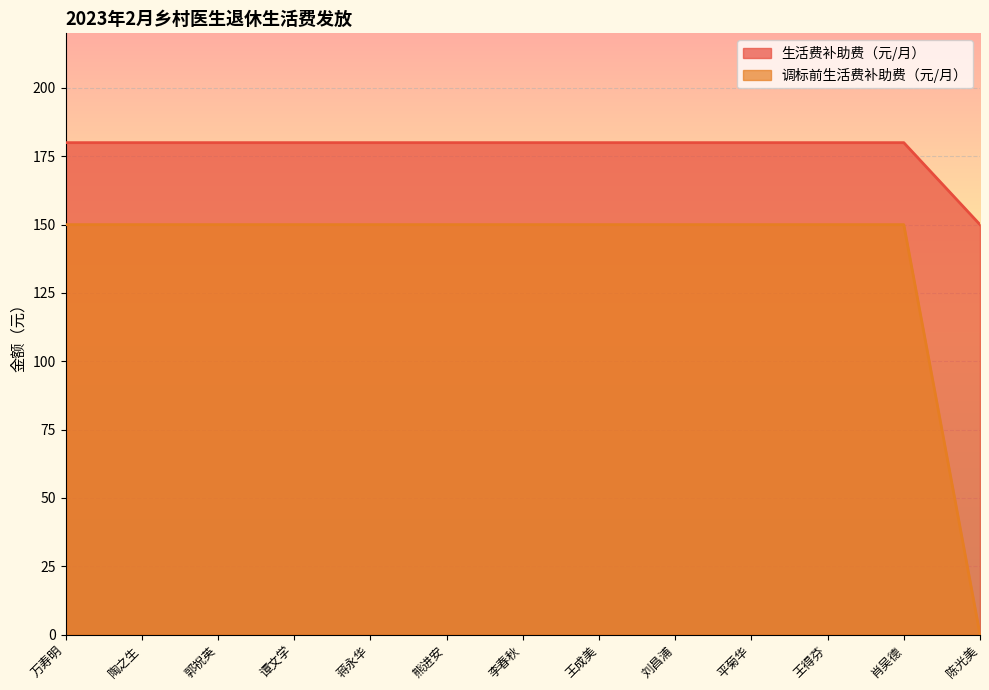

What is the spread (max minus min) of values at 平菊华?

30